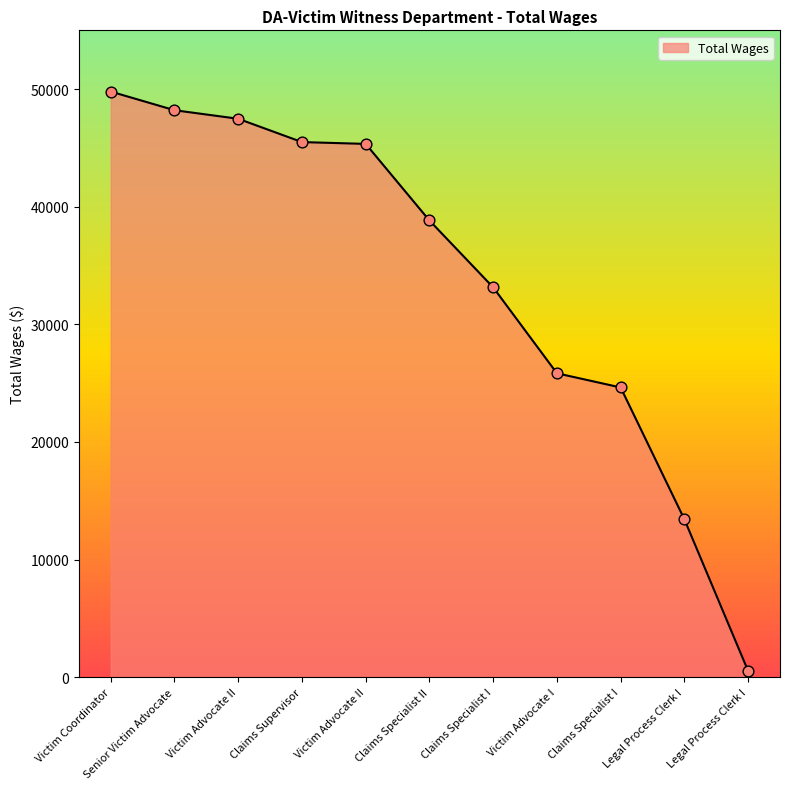

What is the change in value from Victim Coordinator to Senior Victim Advocate?

-1585